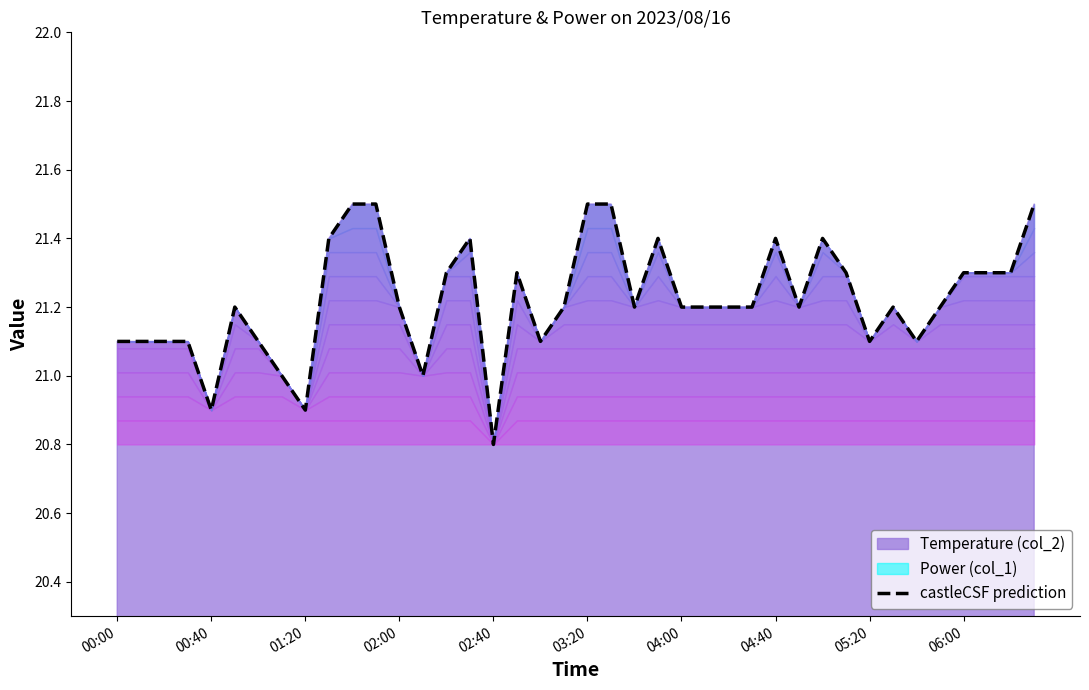

True or false: there are more than 0 points higher than both neighbors.

True